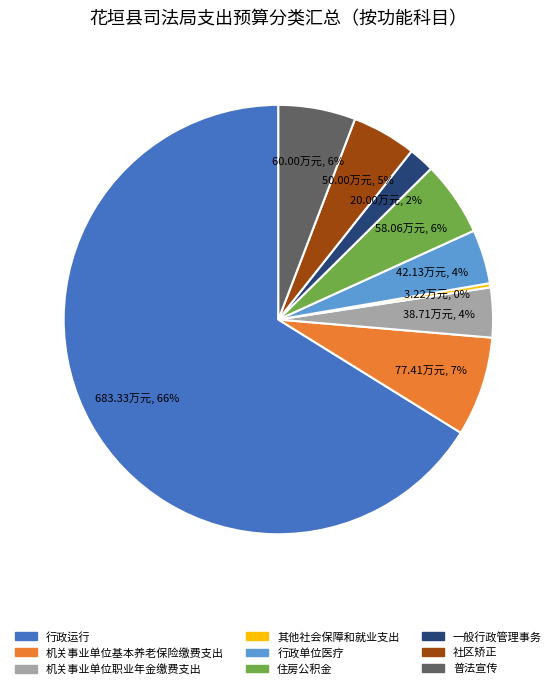

Which category accounts for the majority?

行政运行